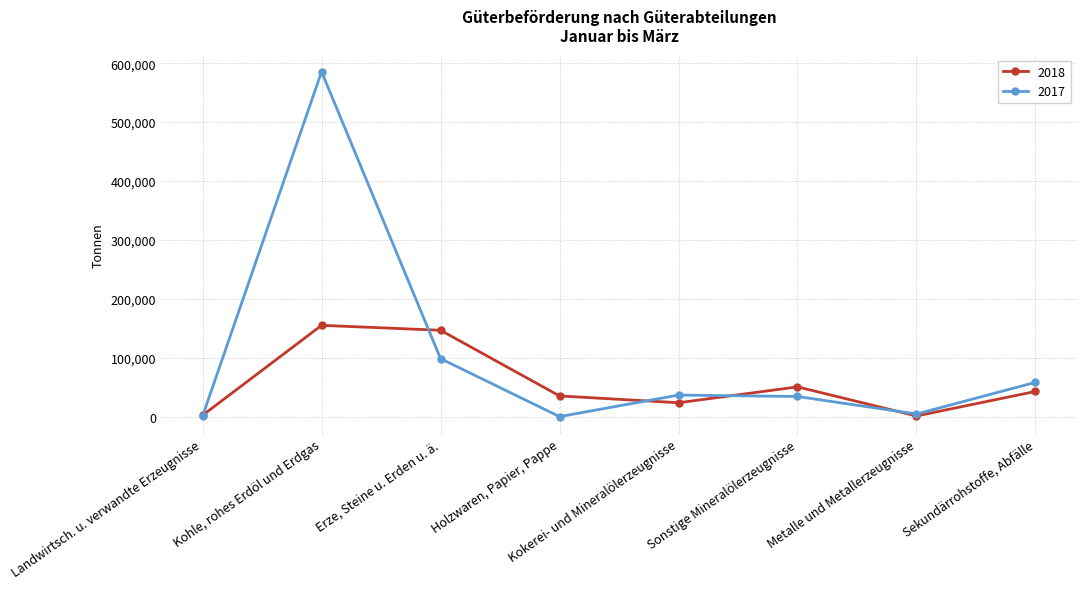

At which category does the chart reach its peak across all series?

Kohle, rohes Erdöl und Erdgas